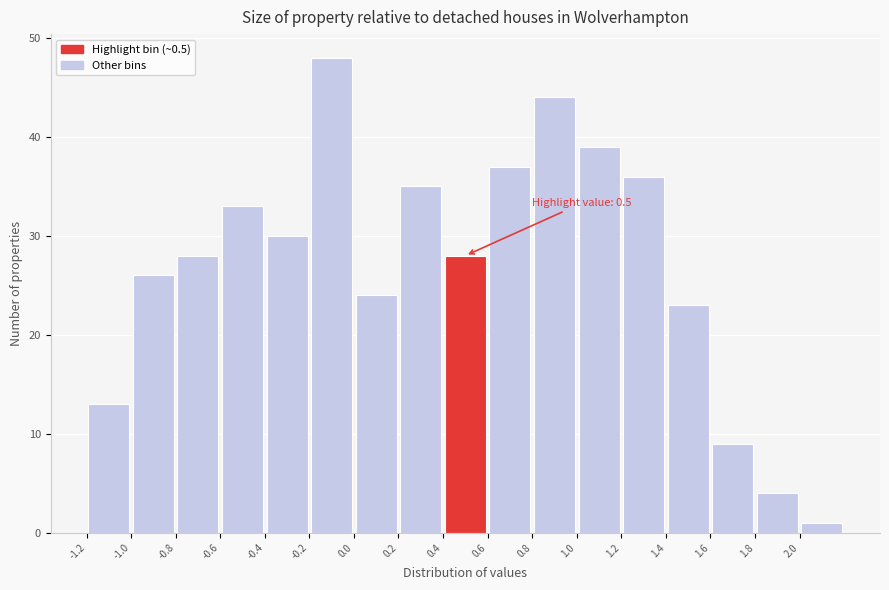

Which range on the x-axis has the tallest bar?

-0.2 to 0.0